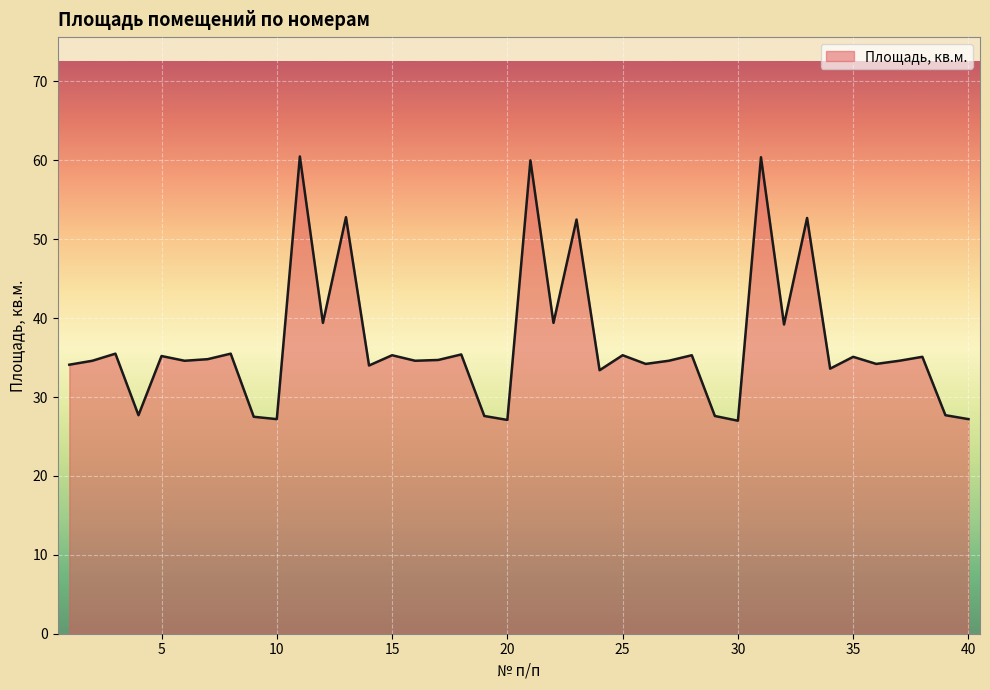

How many lines are shown in the chart?

1